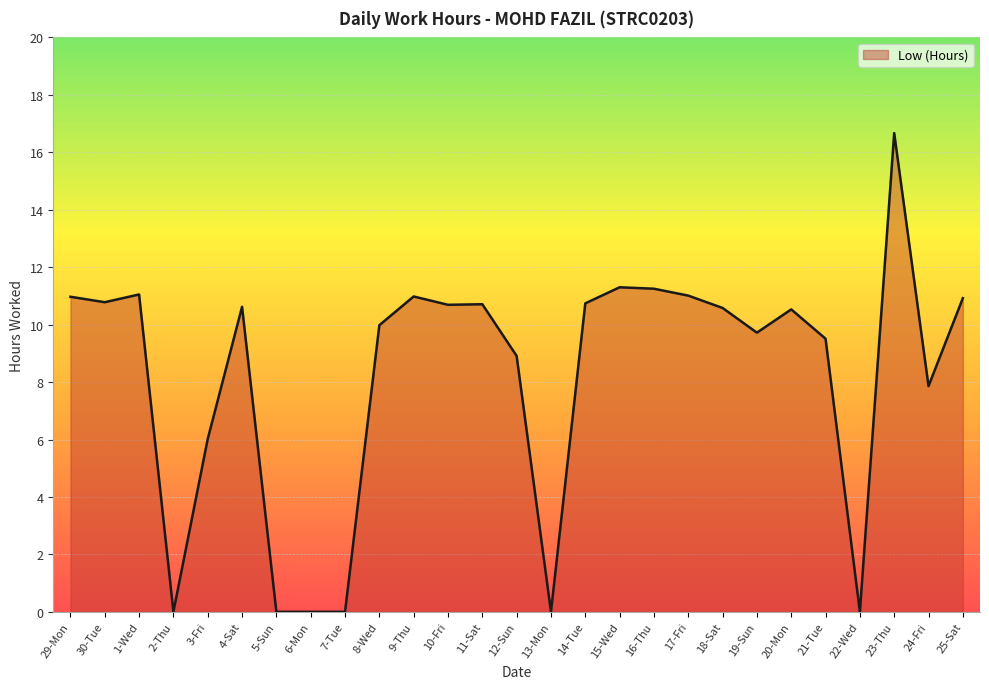

Between 19-Sun and 6-Mon, which is larger?

19-Sun